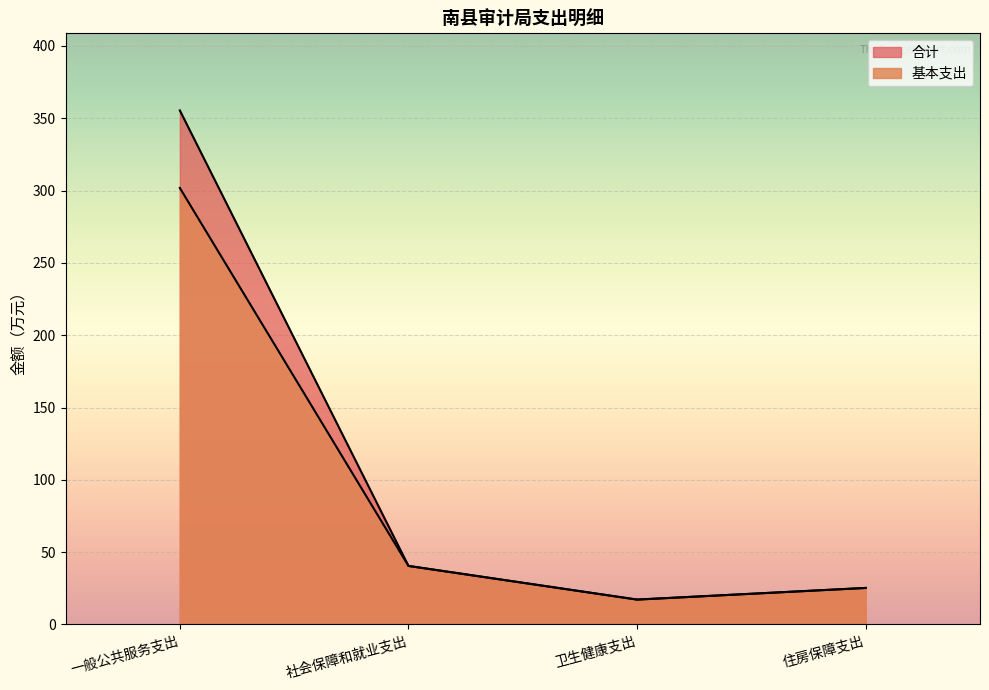

What is the difference between the second highest and second lowest values in the 合计 series?

15.2